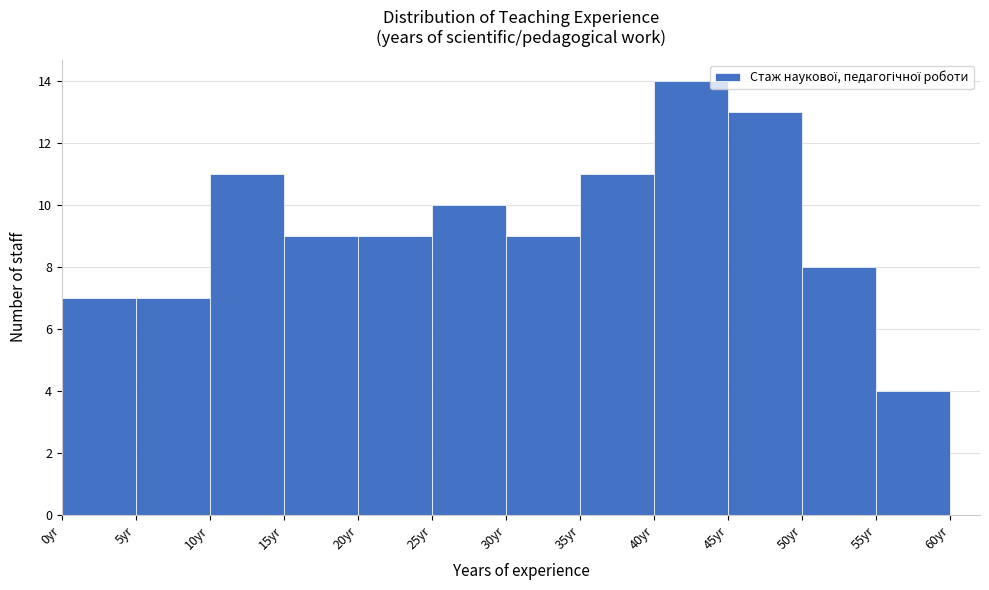

How tall is the bar that spans 25 to 30 on the x-axis? The values are not printed on the chart, so give them approximately, as read against the axis.

10